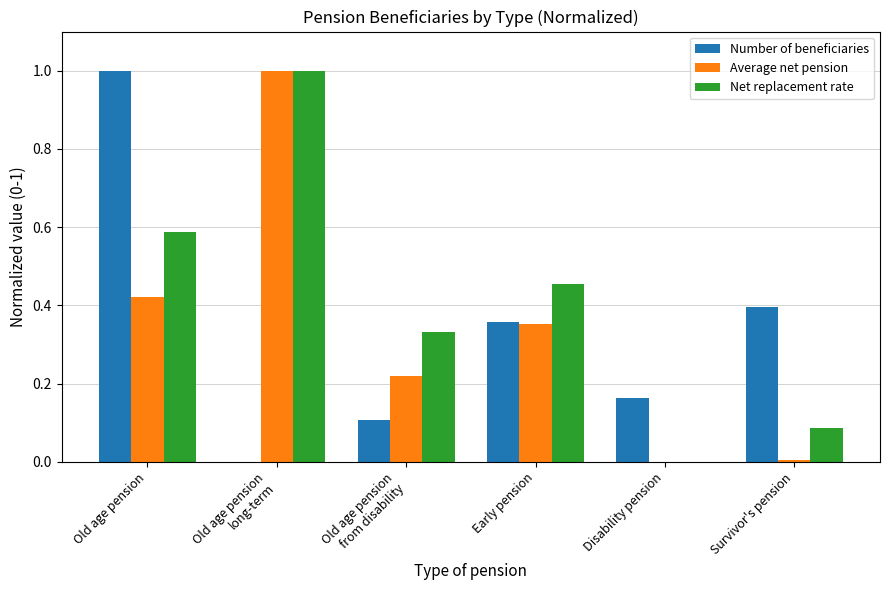

The value of Net replacement rate at Disability pension is -0.3. True or false?

False